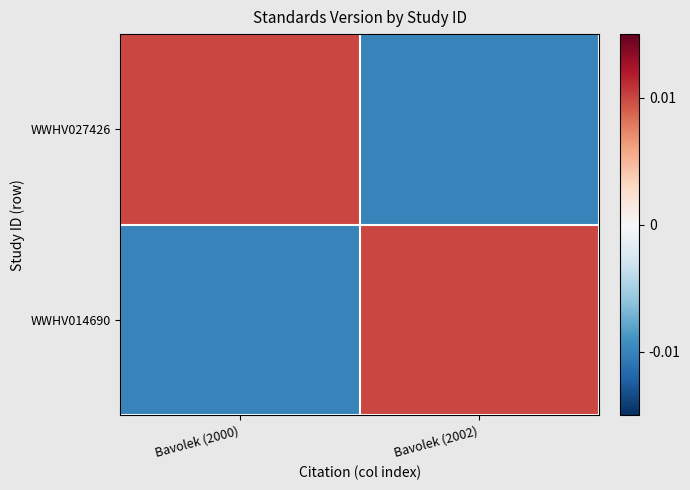

Which series has the widest spread of values?

WWHV027426